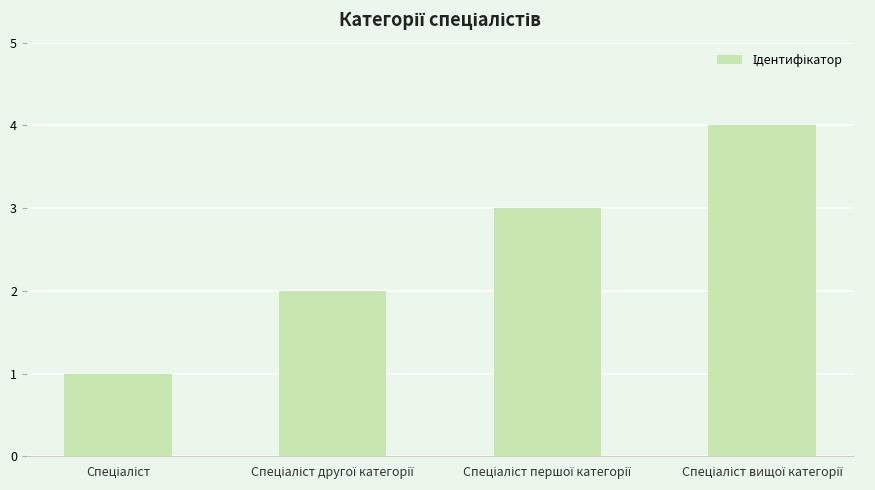

How many data points does each series have?

4